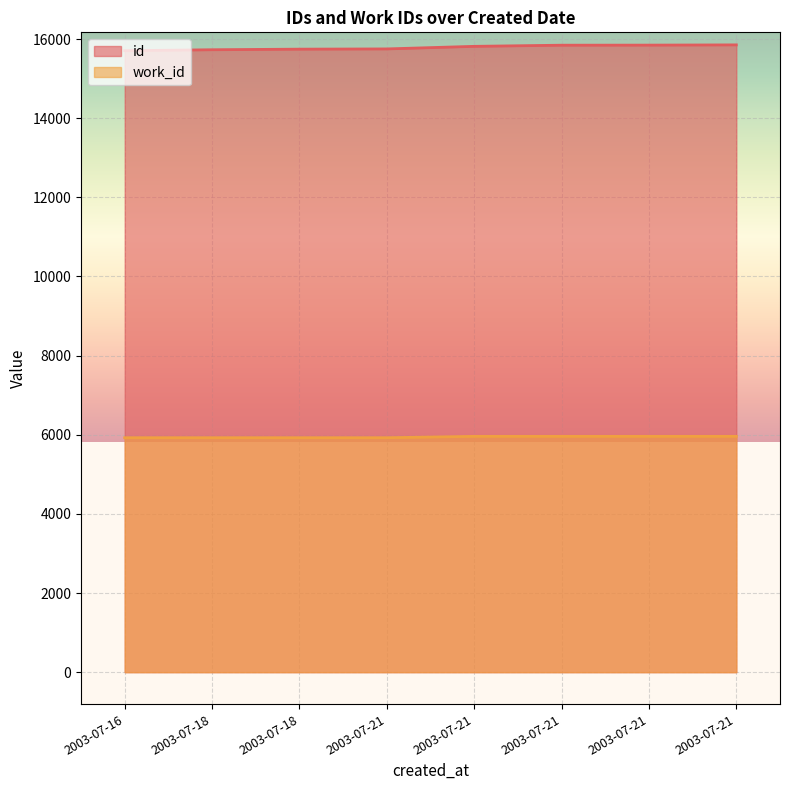

True or false: id and work_id cross at least once.

False